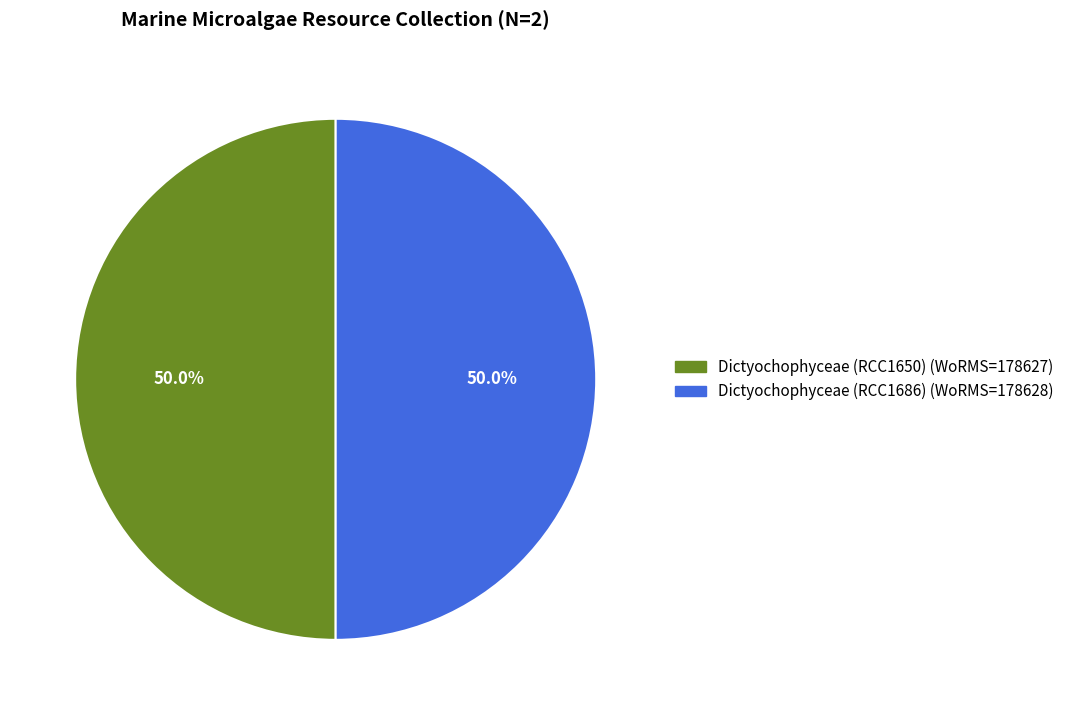

What is the total percentage of Dictyochophyceae (RCC1686) and Dictyochophyceae (RCC1650)?

100.0%